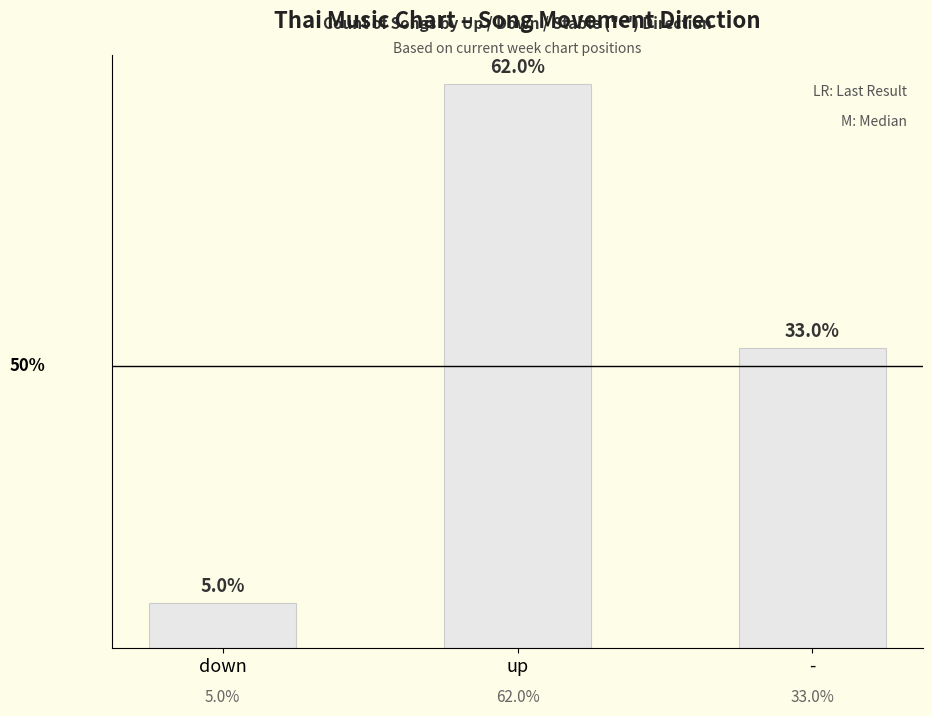

What is the label of the 2nd bar from the right?

up